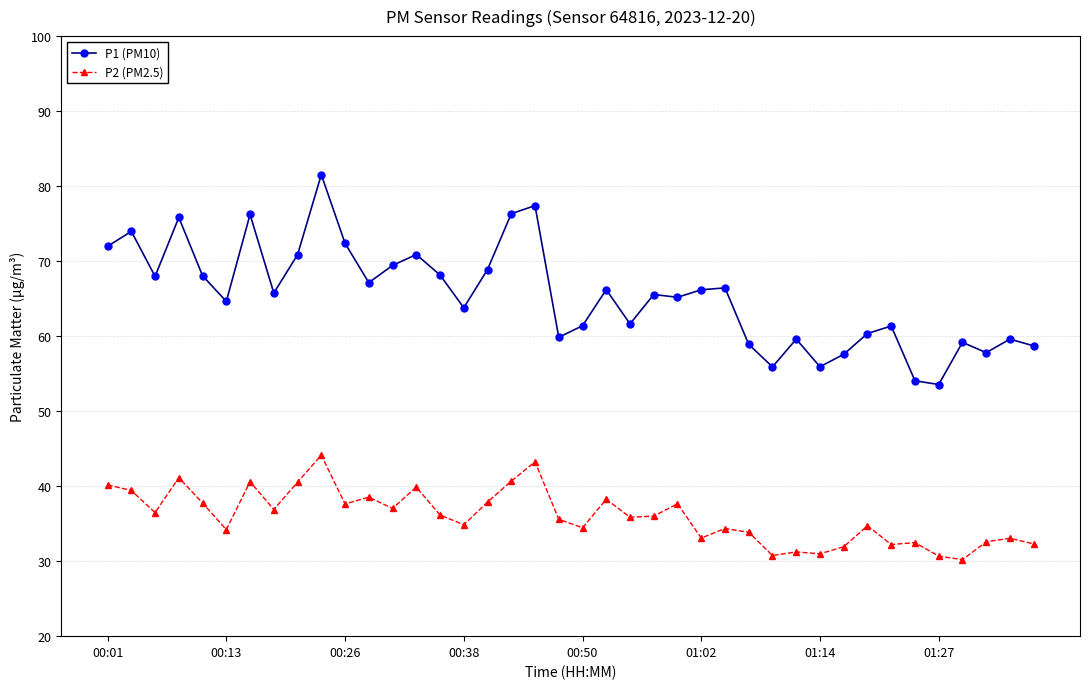

What is the minimum value shown in the chart?

30.2